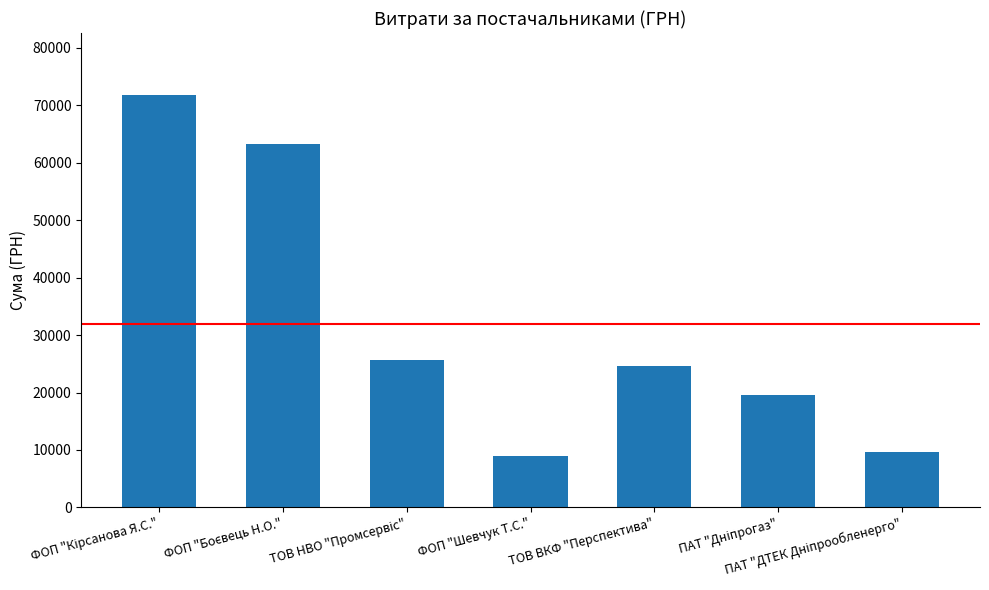

True or false: the data shows 6733.1 at ТОВ ВКФ "Перспектива".

False